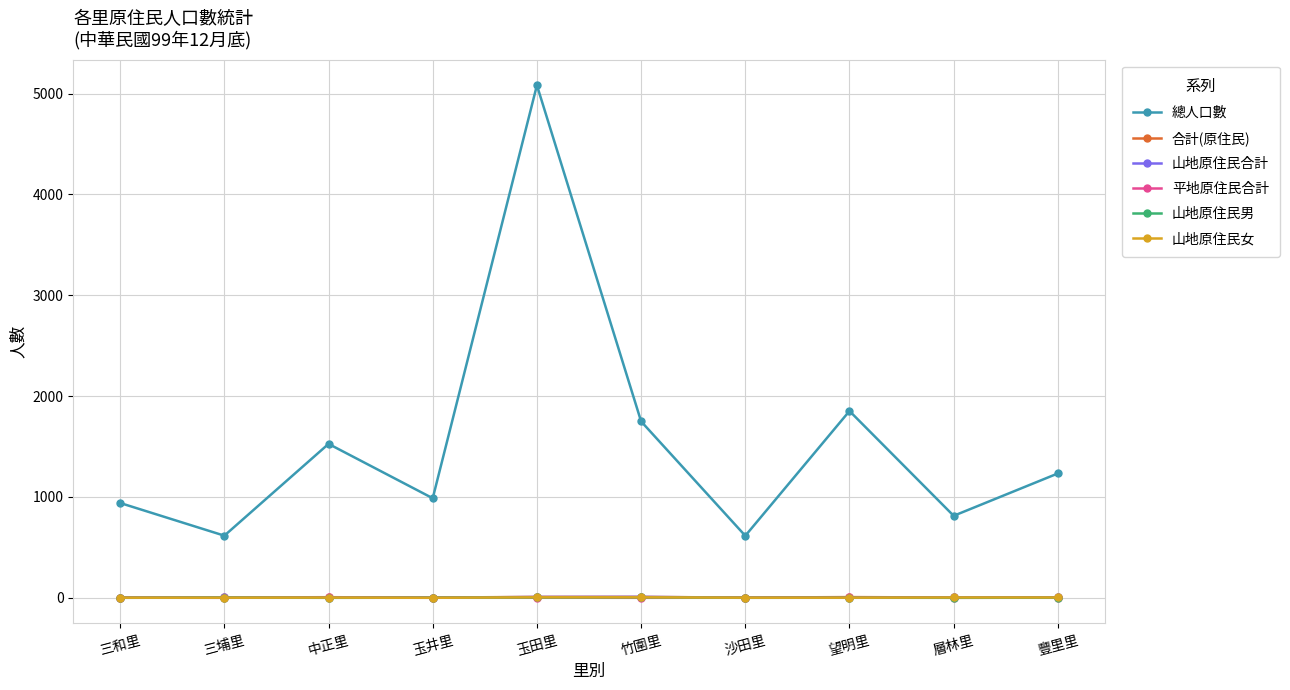

Between 玉井里 and 沙田里, which series saw the biggest shift?

總人口數